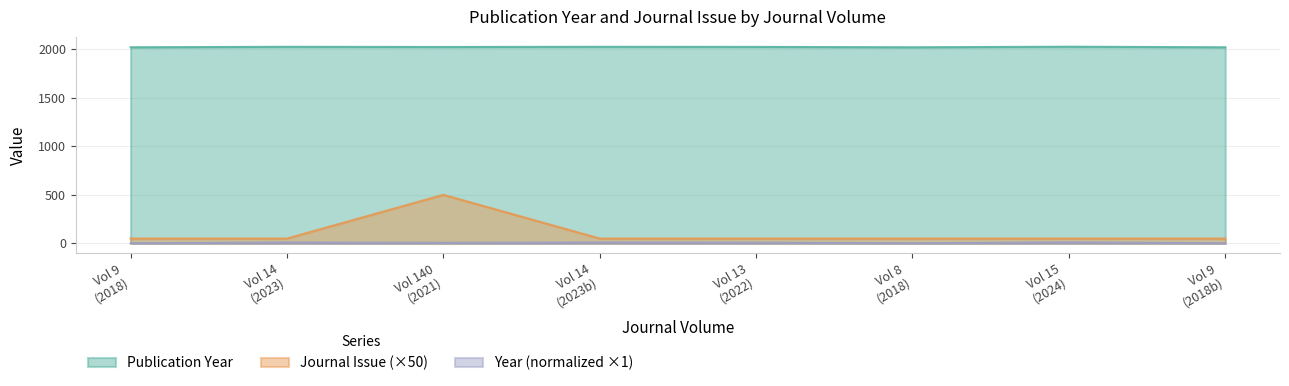

List the series in order of their peak value, lowest first.

Year (normalized ×1), Journal Issue (×50), Publication Year